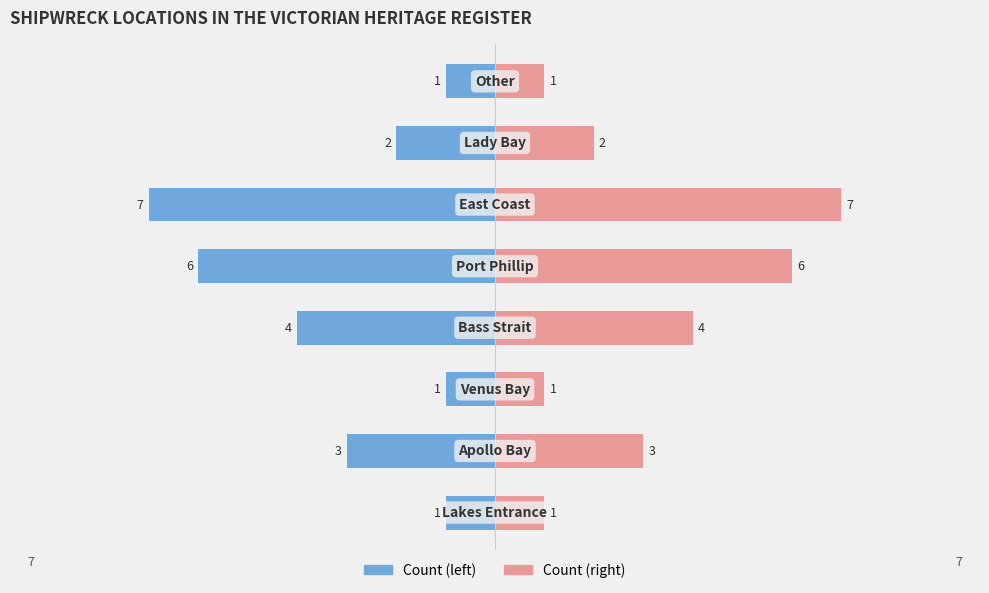

Rank the categories by Left Region value from lowest to highest.

5, 4, 3, 1, 6, 0, 2, 7